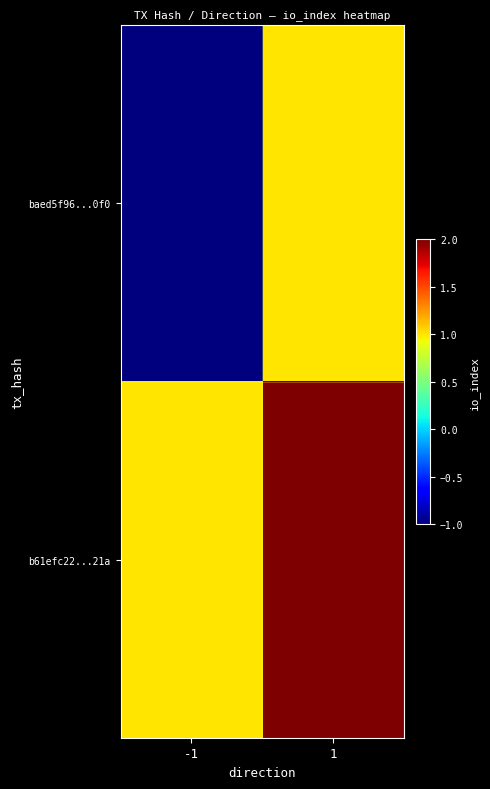

What is the greatest value displayed?

2